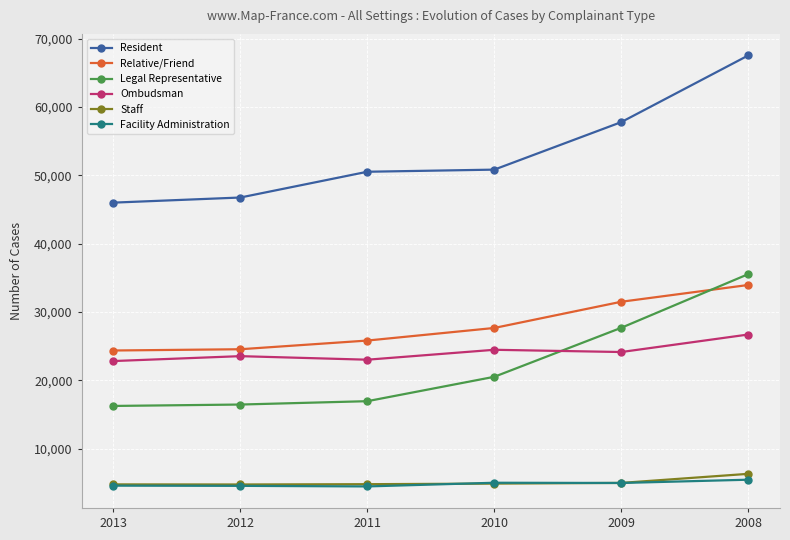

True or false: Relative/Friend and Ombudsman cross at least once.

False